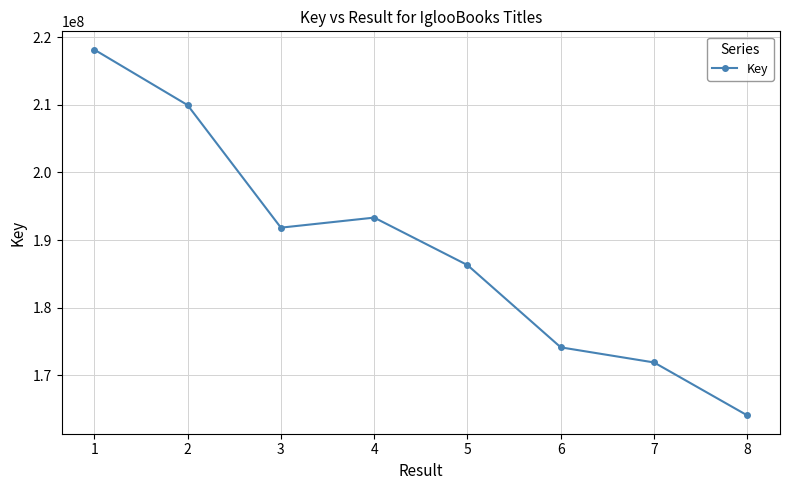

Rank the categories by value from lowest to highest.

8, 7, 6, 5, 3, 4, 2, 1